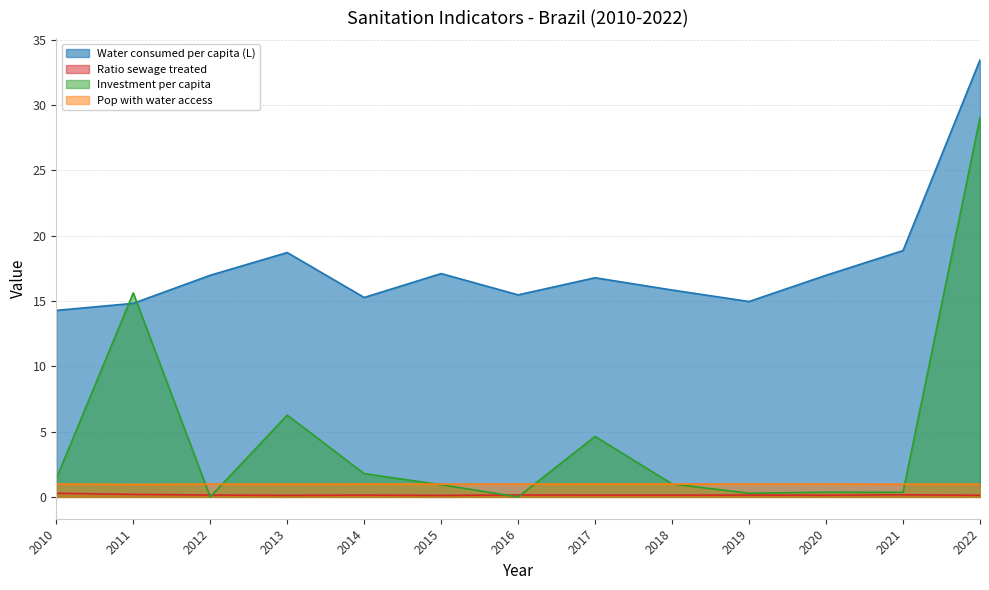

At which label is Investment per capita closest to 14?

2011